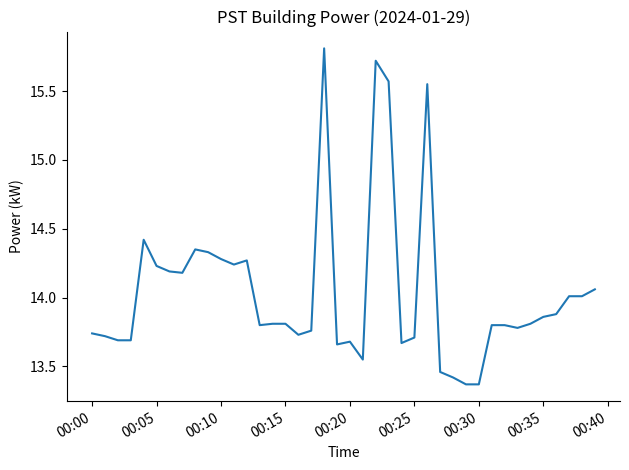

What is the maximum value shown in the chart?

15.8